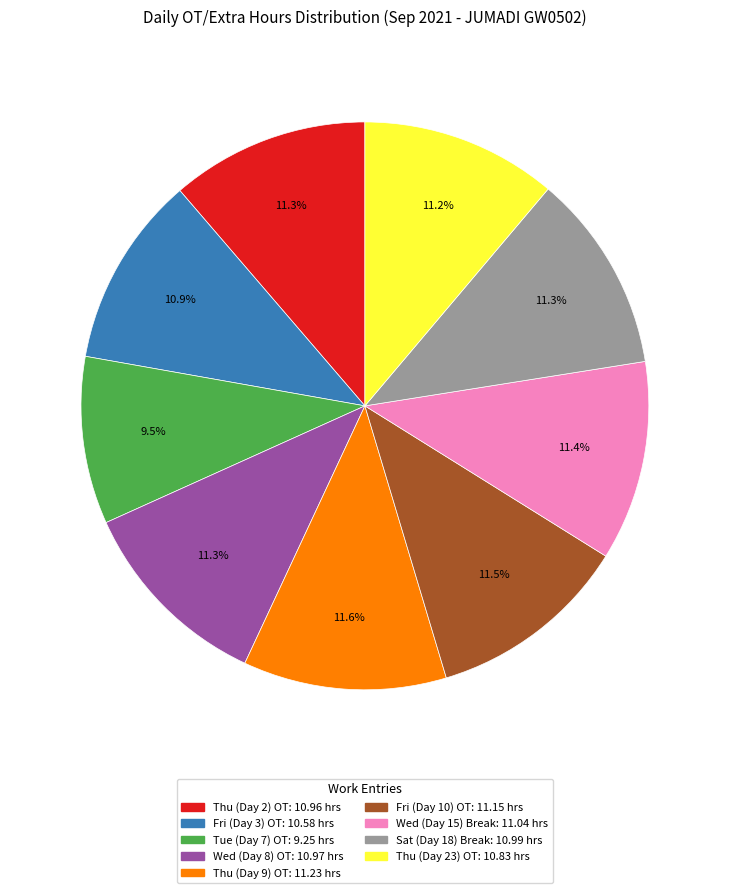

To the nearest percent, what percentage of the pie is Sat (Day 18) Break?

11%